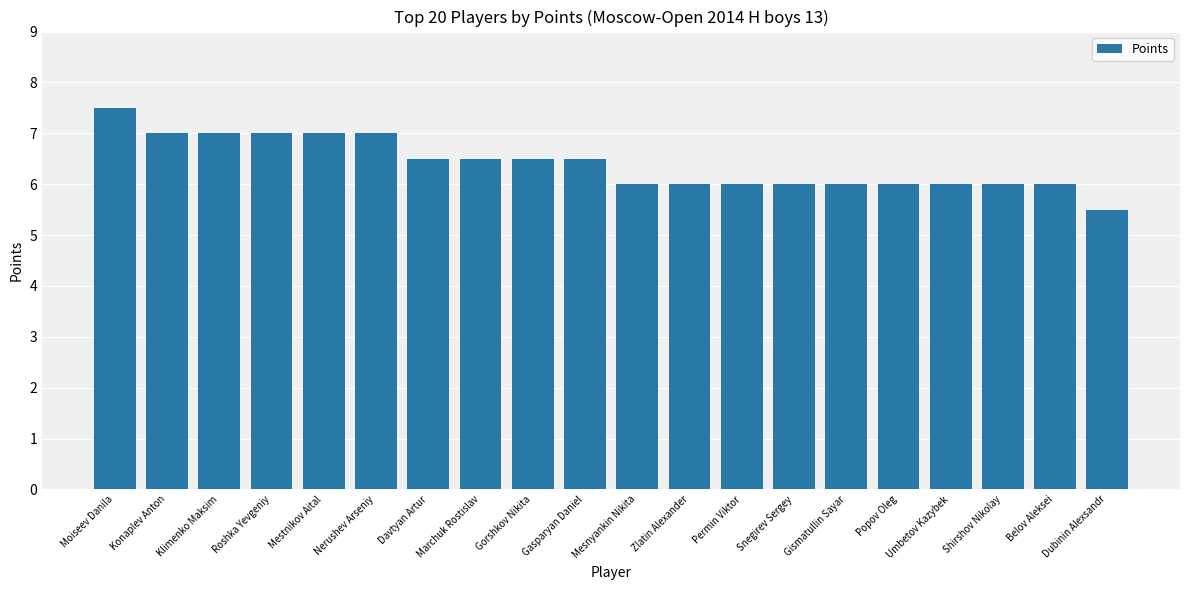

What is the difference between the maximum and minimum values?

2.0